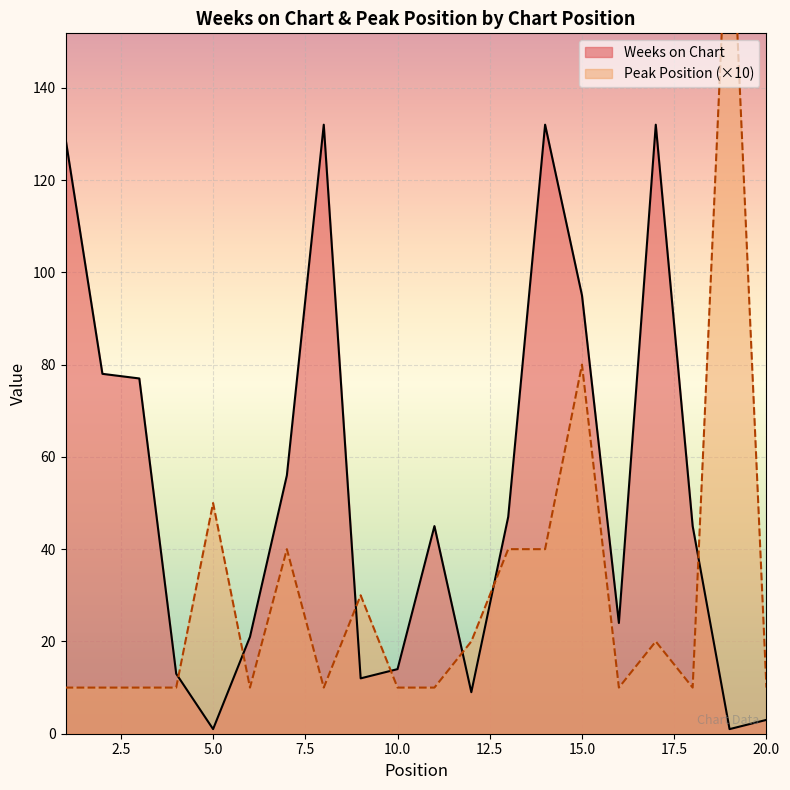

Which series changed the most between 3 and 18?

Weeks on Chart